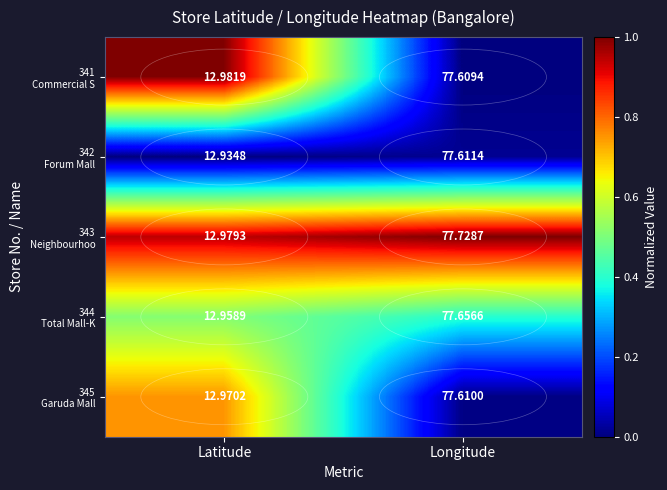

What is the difference between the highest and lowest values at Latitude?

0.0